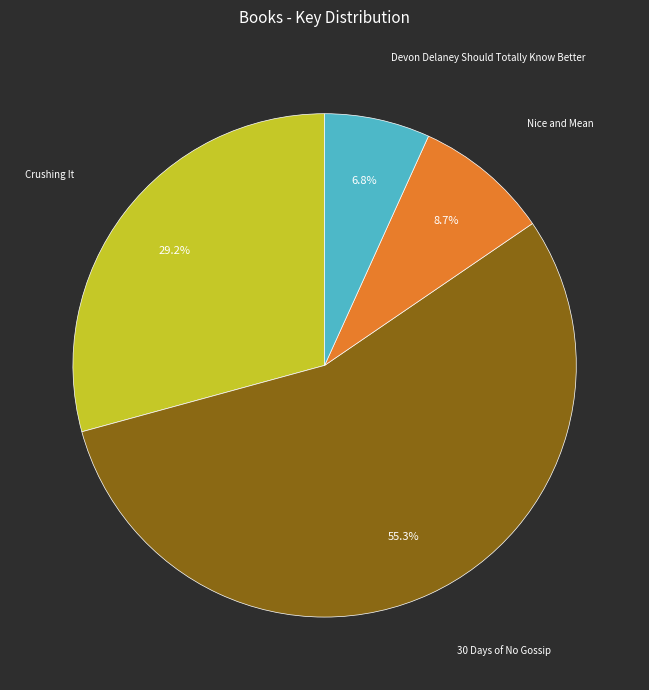

Is there a majority slice in this chart?

Yes